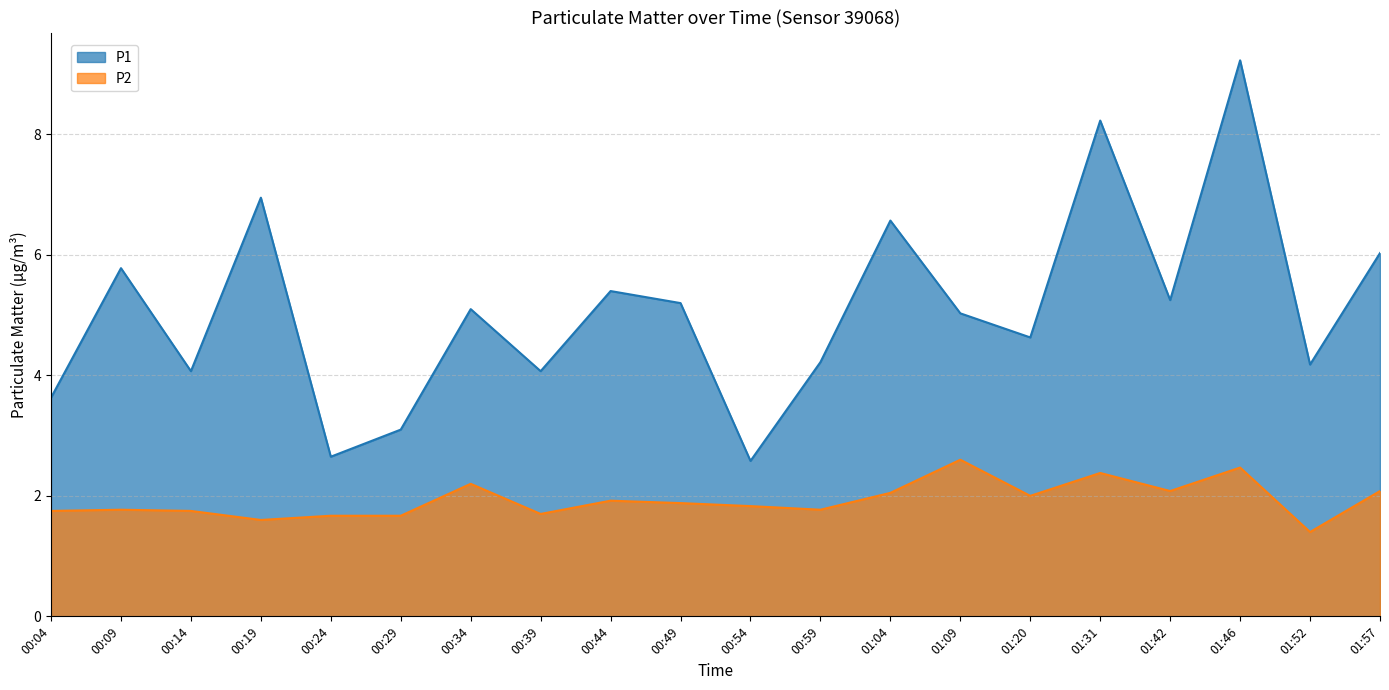

Reading left to right, extract all data points from this chart.

P1: 00:04=3.6	00:09=5.8	00:14=4.1	00:19=7.0	00:24=2.6	00:29=3.1	00:34=5.1	00:39=4.1	00:44=5.4	00:49=5.2	00:54=2.6	00:59=4.2	01:04=6.6	01:09=5.0	01:20=4.6	01:31=8.2	01:42=5.2	01:46=9.2	01:52=4.2	01:57=6.0
P2: 00:04=1.8	00:09=1.8	00:14=1.8	00:19=1.6	00:24=1.7	00:29=1.7	00:34=2.2	00:39=1.7	00:44=1.9	00:49=1.9	00:54=1.8	00:59=1.8	01:04=2.0	01:09=2.6	01:20=2.0	01:31=2.4	01:42=2.1	01:46=2.5	01:52=1.4	01:57=2.1